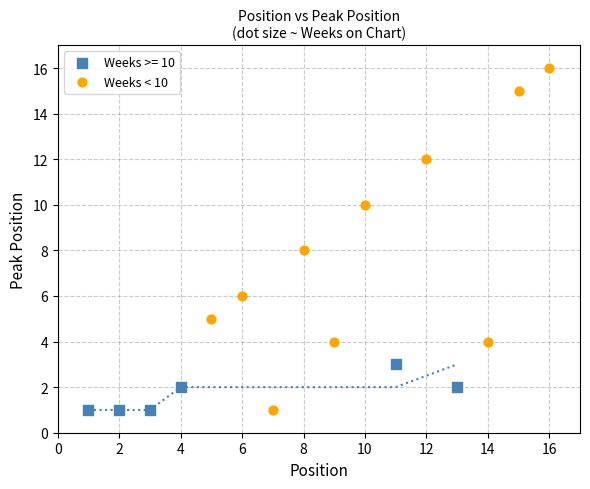

Which series has the largest Y range (max minus min)?

Weeks < 10